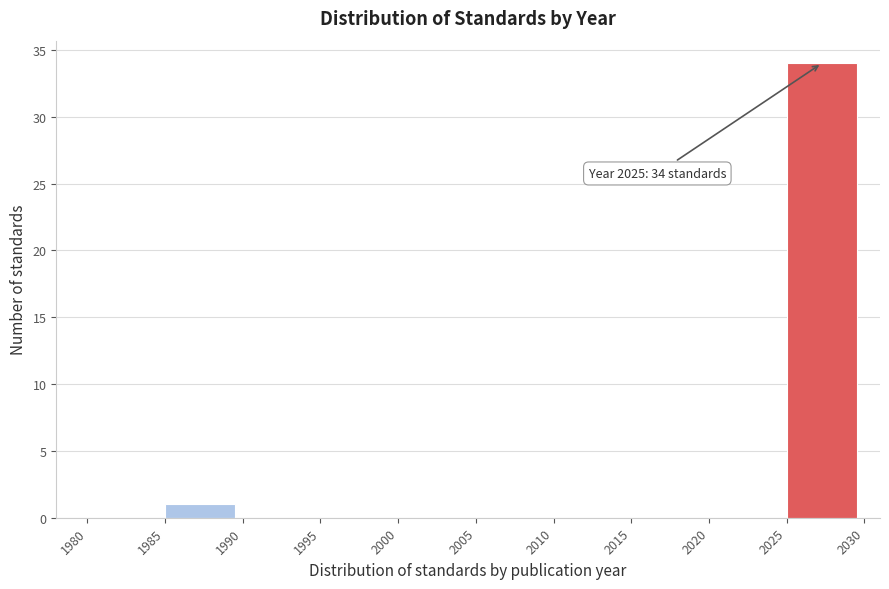

Reading left to right, extract all data points from this chart.

1980=0	1985=1	1990=0	1995=0	2000=0	2005=0	2010=0	2015=0	2020=0	2025=34